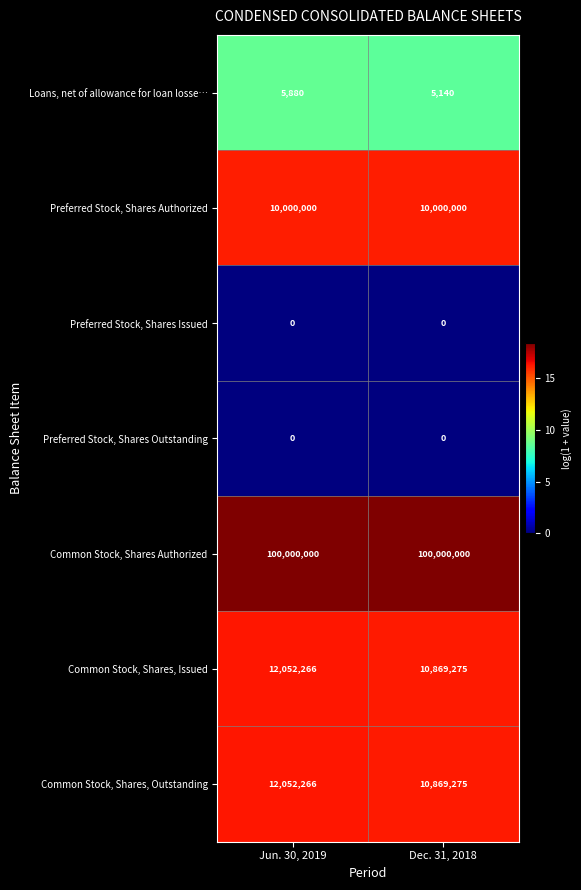

Reading left to right, transcribe all the data shown in this chart.

Loans, net of allowance for loan losse…: Jun. 30, 2019=5880	Dec. 31, 2018=5140
Preferred Stock, Shares Authorized: Jun. 30, 2019=10000000	Dec. 31, 2018=10000000
Preferred Stock, Shares Issued: Jun. 30, 2019=0	Dec. 31, 2018=0
Preferred Stock, Shares Outstanding: Jun. 30, 2019=0	Dec. 31, 2018=0
Common Stock, Shares Authorized: Jun. 30, 2019=100000000	Dec. 31, 2018=100000000
Common Stock, Shares, Issued: Jun. 30, 2019=12052266	Dec. 31, 2018=10869275
Common Stock, Shares, Outstanding: Jun. 30, 2019=12052266	Dec. 31, 2018=10869275